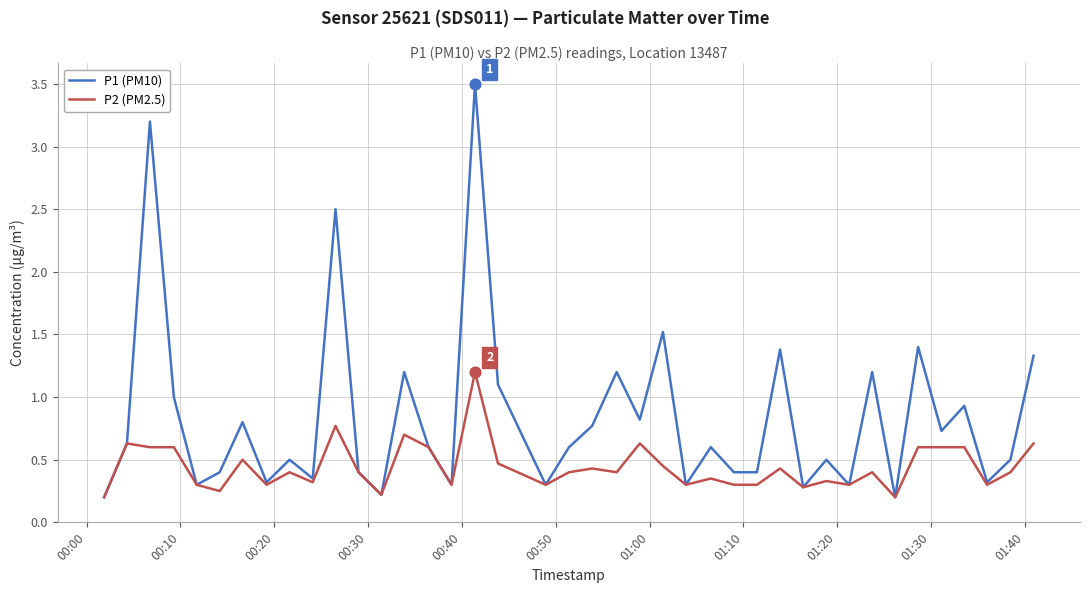

Which series has the largest total across all categories?

P1 (PM10)